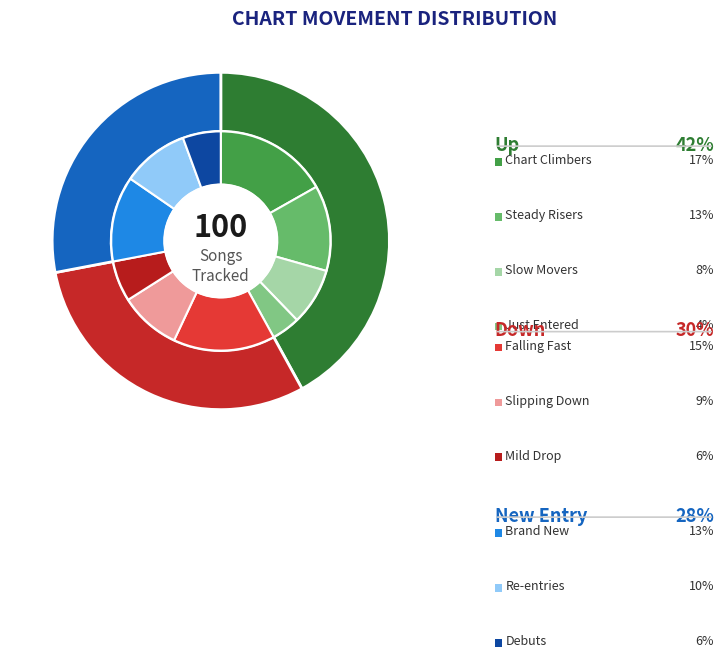

How many segments does this pie chart have?

3